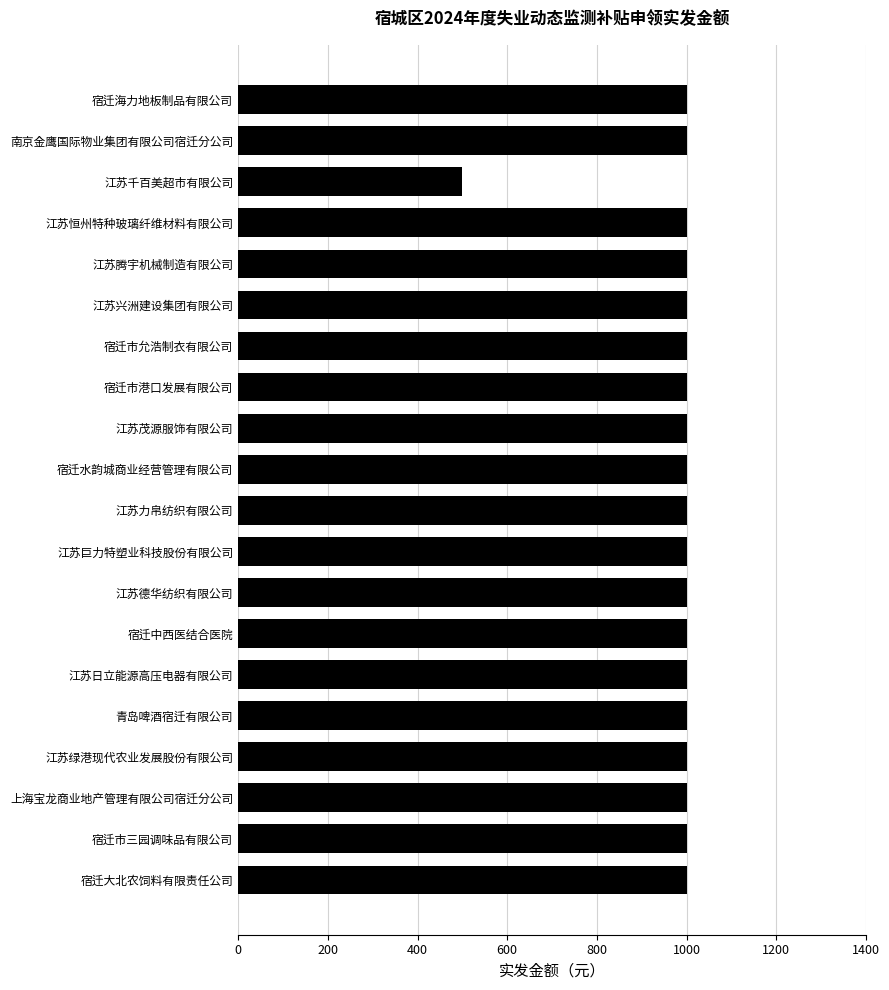

The value at 江苏千百美超市有限公司 is 896. True or false?

False